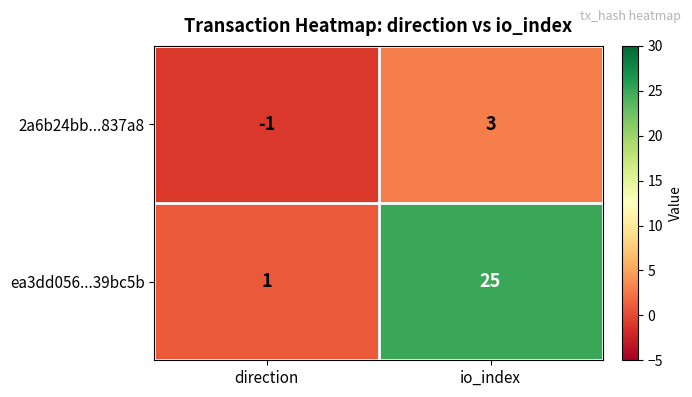

What is the spread (max minus min) of values at io_index?

22